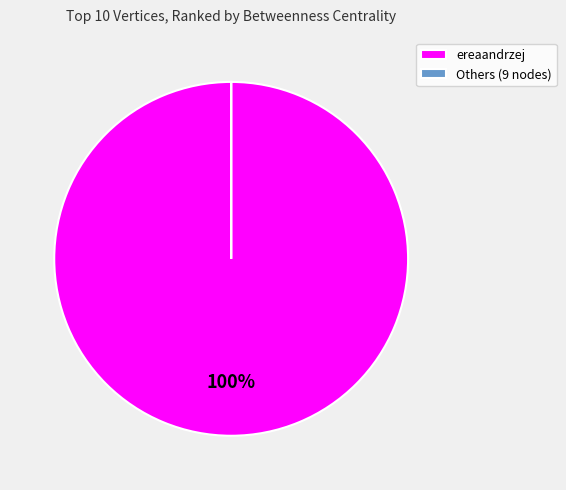

What is the largest slice in the pie chart?

ereaandrzej